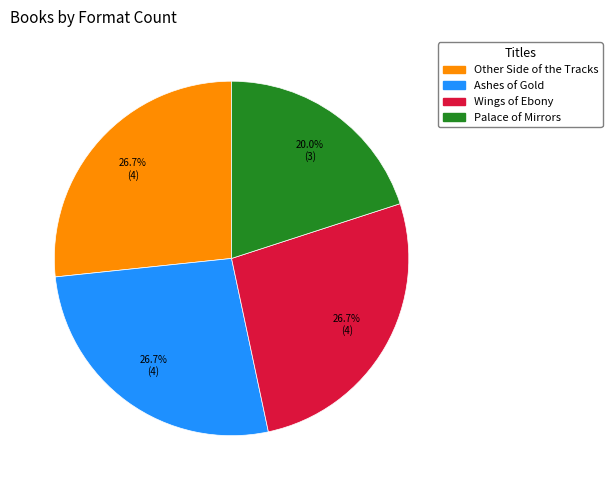

What percentage is NOT represented by Palace of Mirrors?

80.0%